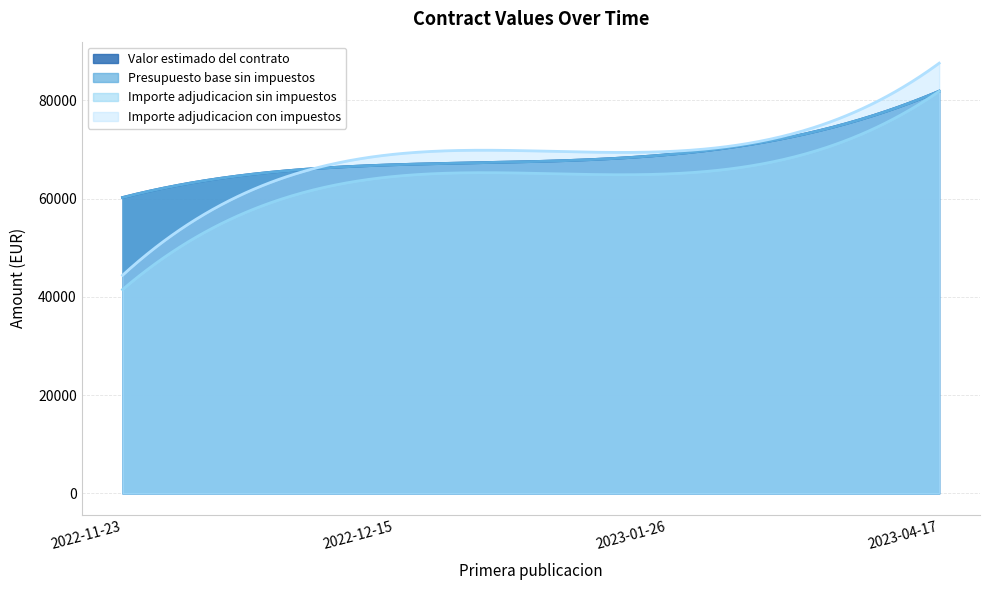

At which label does Importe adjudicacion sin impuestos reach its minimum?

2022-11-23